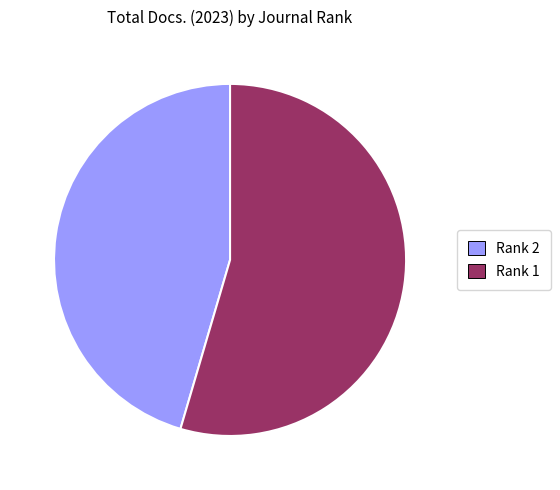

What is the largest slice in the pie chart?

Rank 1